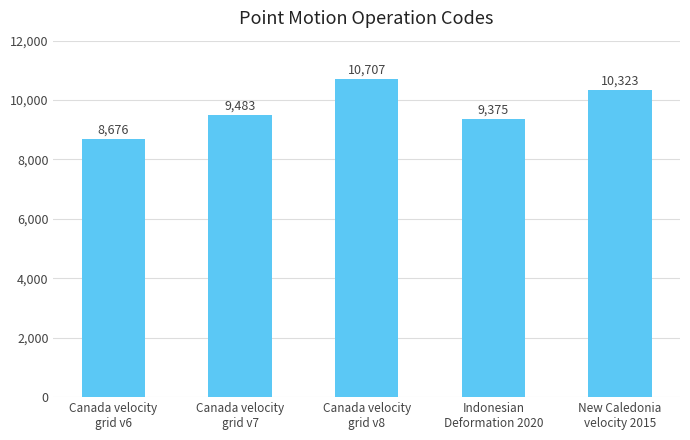

Does the chart contain any negative values?

No